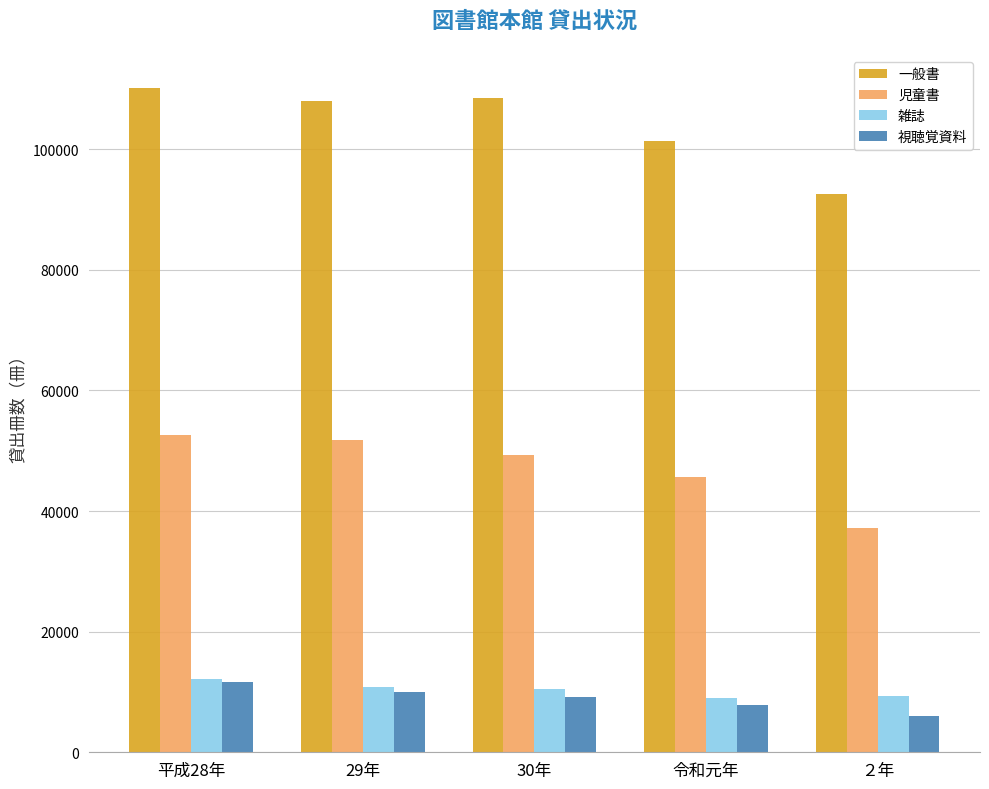

What position from the left is 平成28年?

1